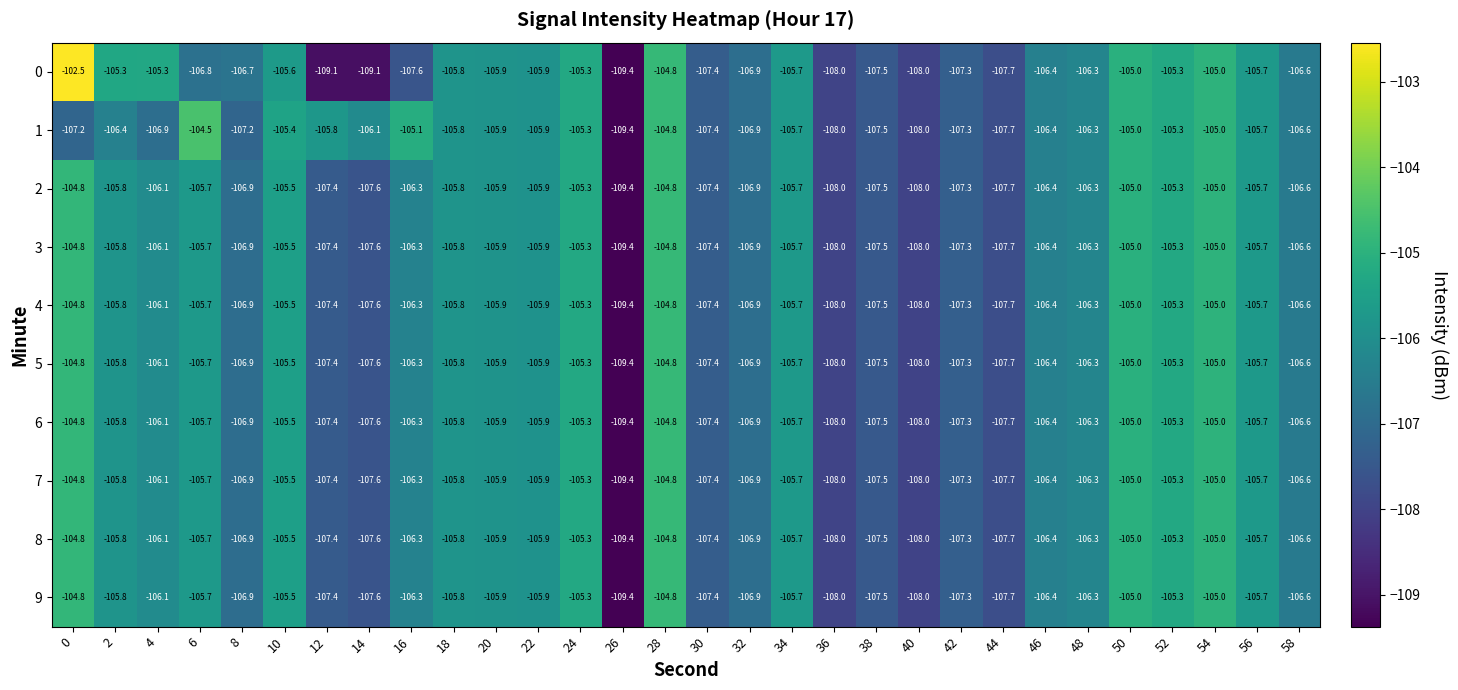

Is it true that 5 equals -140.5 at 38?

False